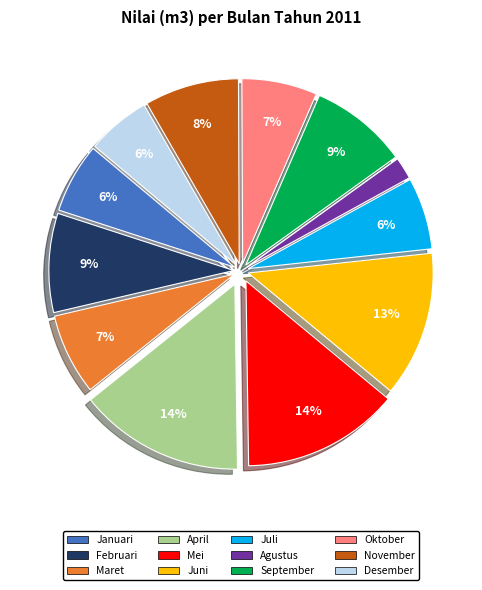

To the nearest percent, what portion does Oktober represent?

7%